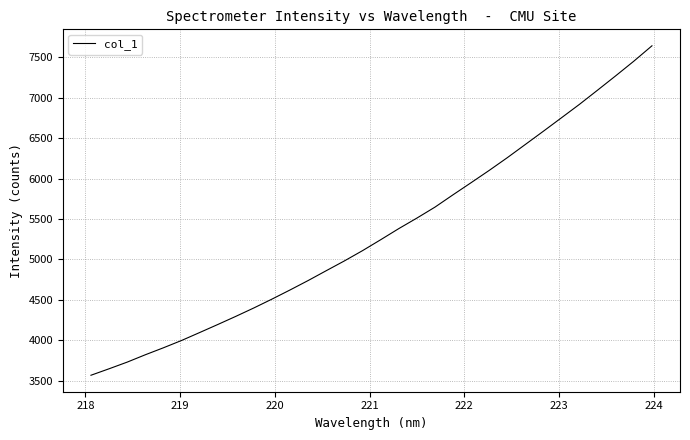

Count the number of values greater than 5242.

16